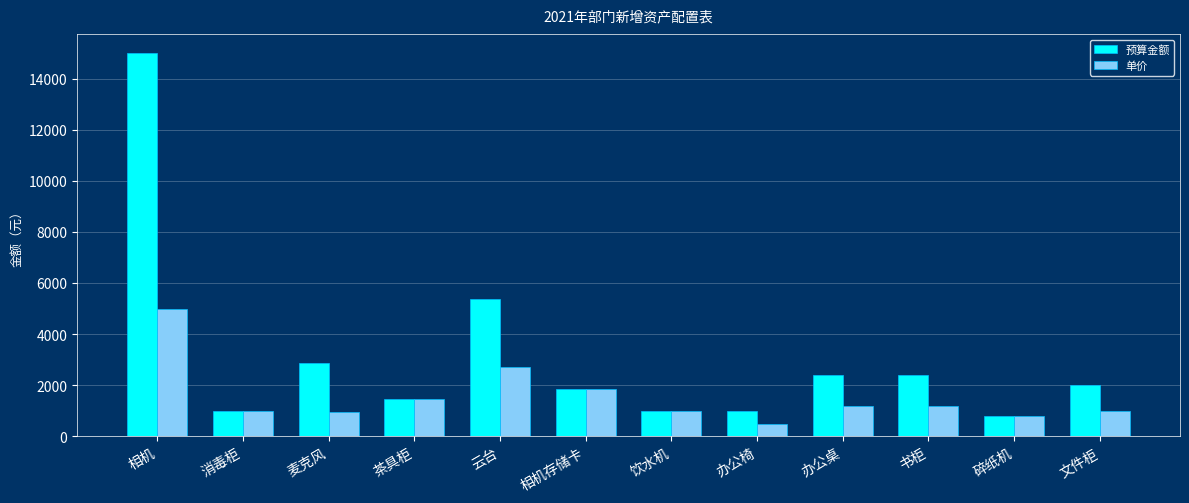

What are all the series names shown in the legend?

预算金额, 单价